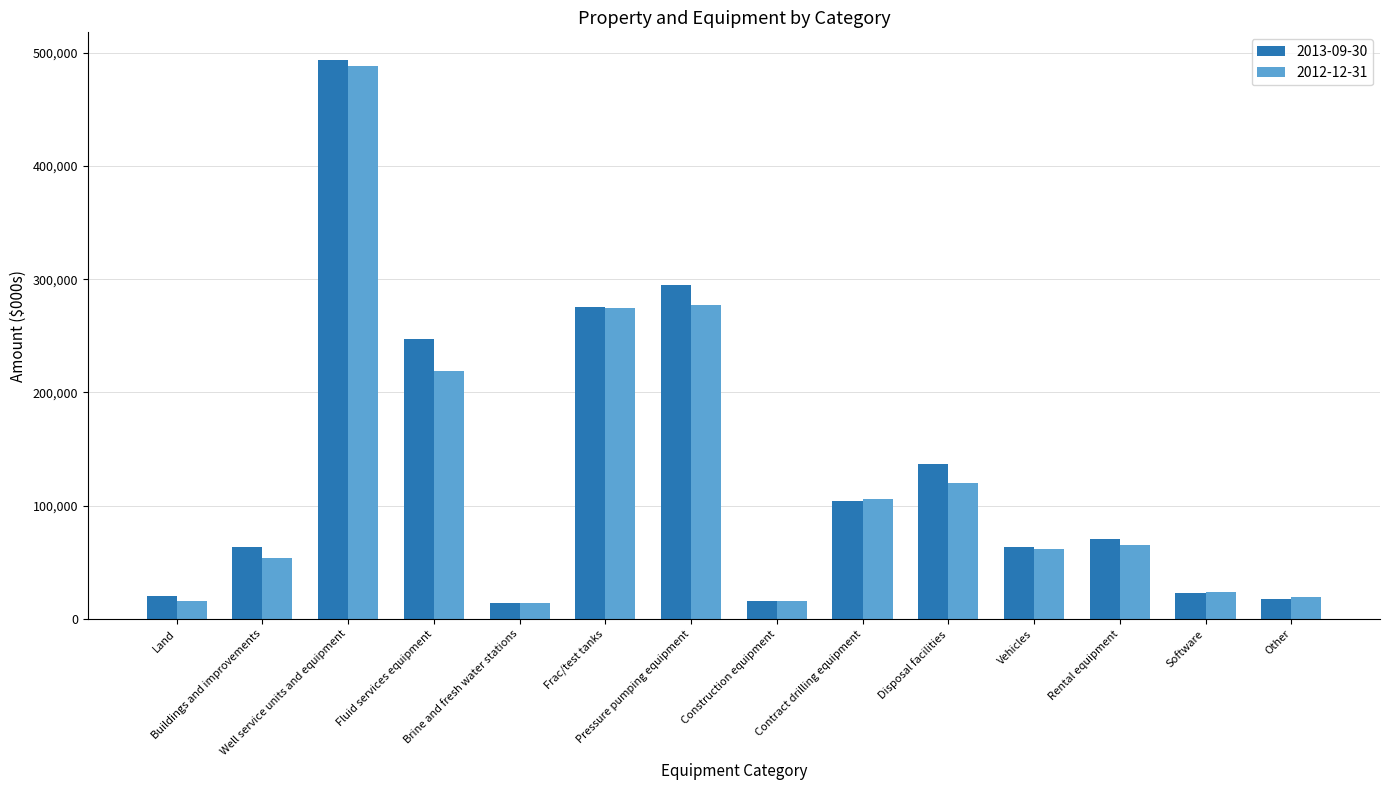

What is the minimum value shown in the chart?

13858